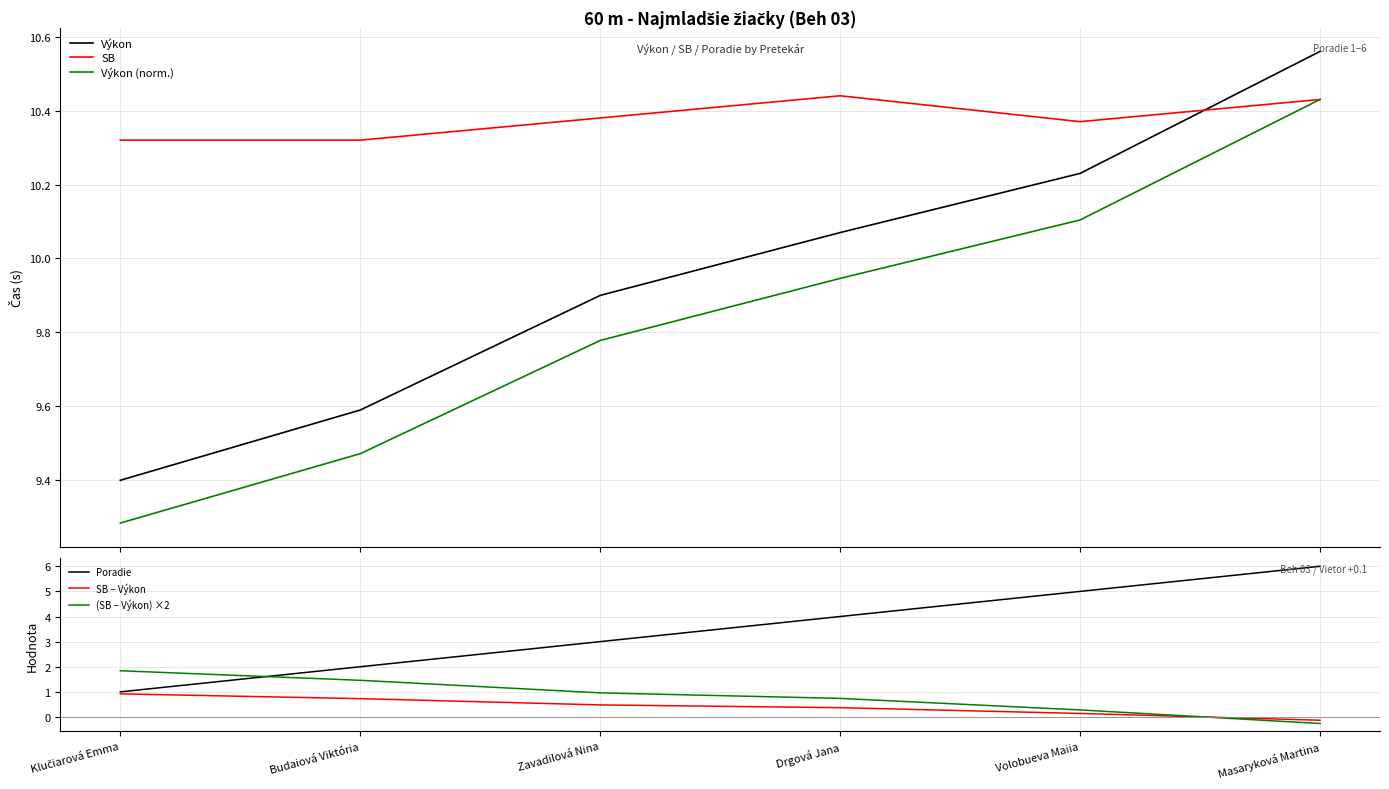

What are all the series names shown in the legend?

Výkon, SB, Výkon (norm.), Poradie, SB − Výkon, (SB − Výkon) ×2